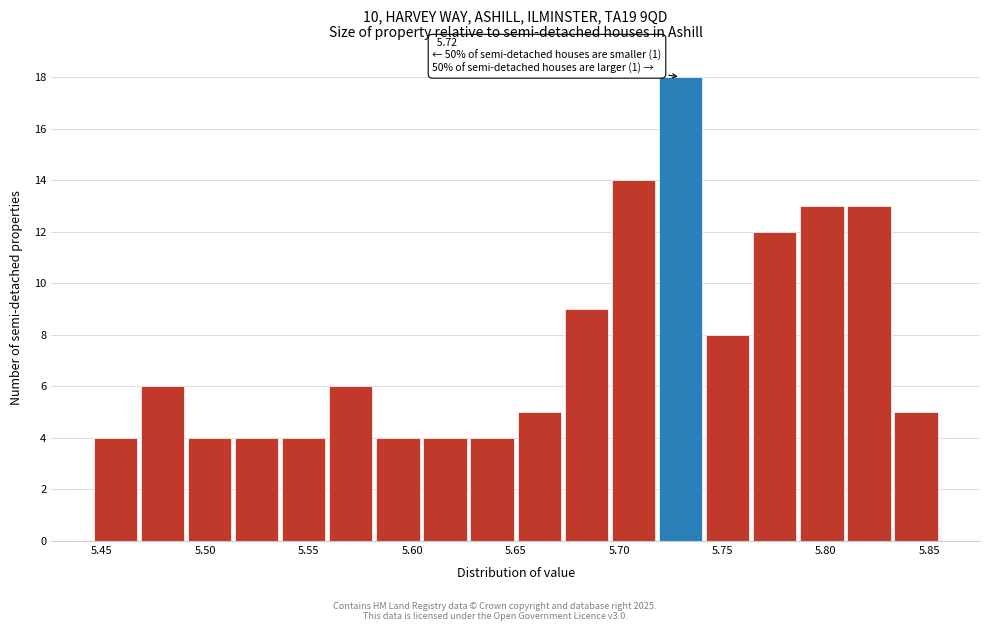

Over which range of the x-axis is the bar tallest?

5.720 to 5.740